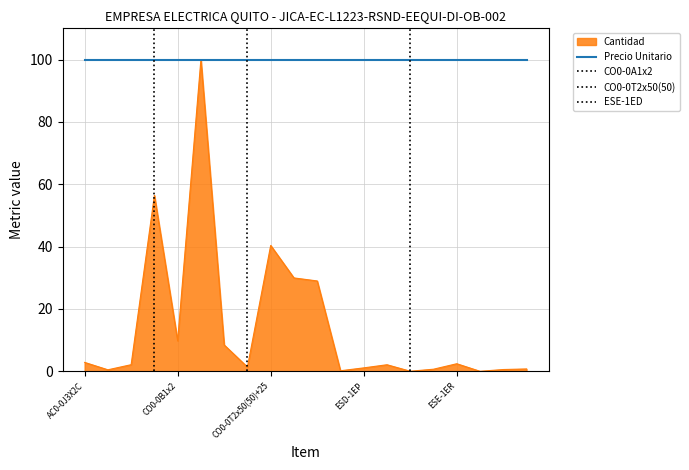

List the labels in order of value, smallest first.

ESE-1ER+1ER+1ER, ESE-1ED, ESD-1ED, APD-0PCC, ESV-1CA, ESE-1EP, ESV-1CD, ESD-1EP, CO0-0T2x50(50), ESD-1ER, APD-0PLCS100PC, ESE-1ER, AC0-0J3X2C, CO0-0J2x4, CO0-0B1x2, CO0-0T2x95(50)+25, CO0-0T2x70(50)+25, CO0-0T2x50(50)+25, CO0-0A1x2, CO0-0B1x2/0